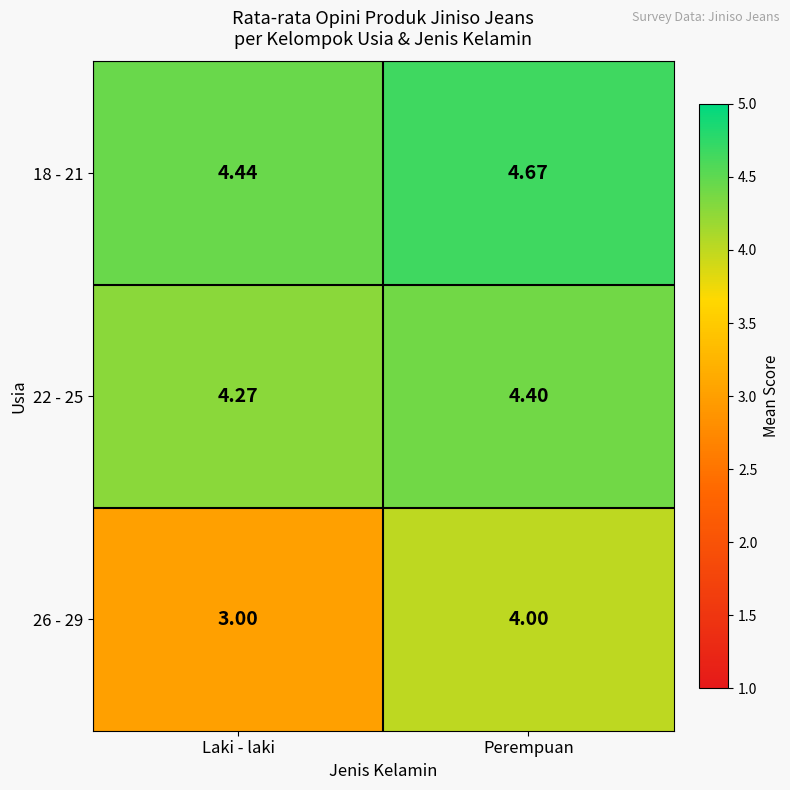

Where is 18 - 21 nearest to the value 4?

Laki - laki